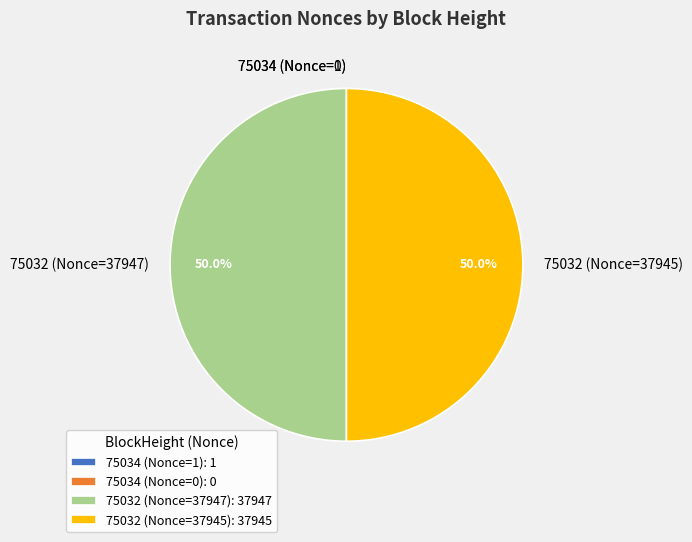

What is the ratio of the value at 75032 (Nonce=37947) to the value at 75032 (Nonce=37945)?

1.0